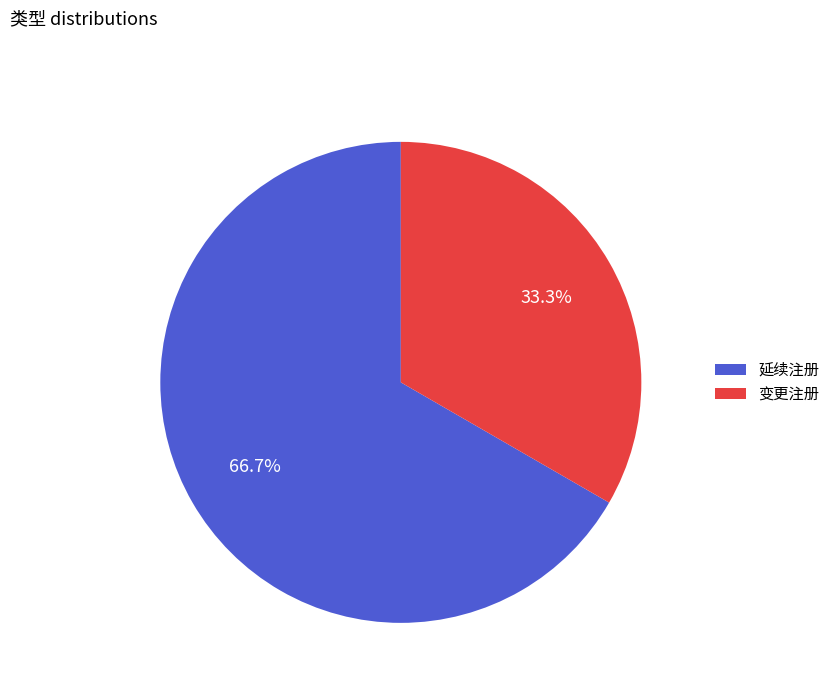

What percentage is the 延续注册 slice, to the nearest percent?

67%